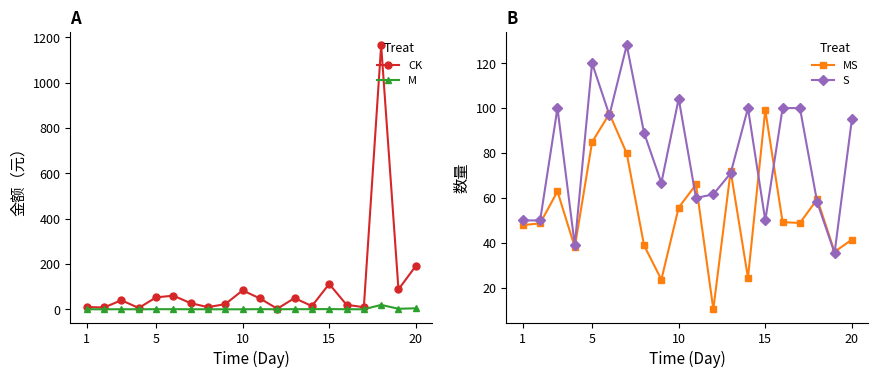

What value does the S series have at 10?

104.2